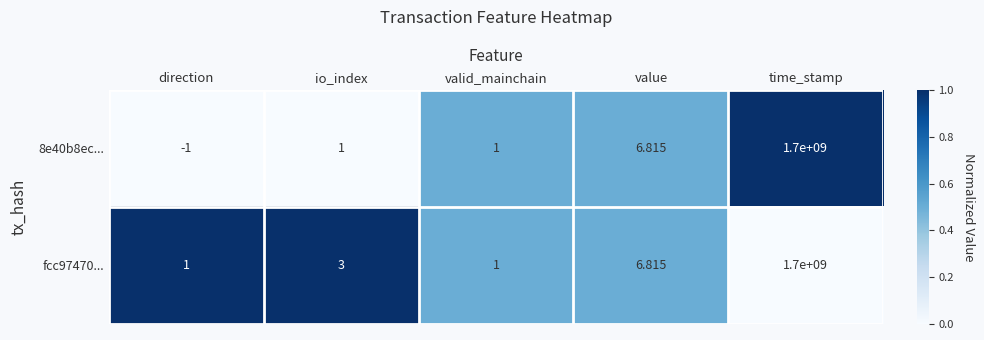

Which category has the highest value across all series?

time_stamp